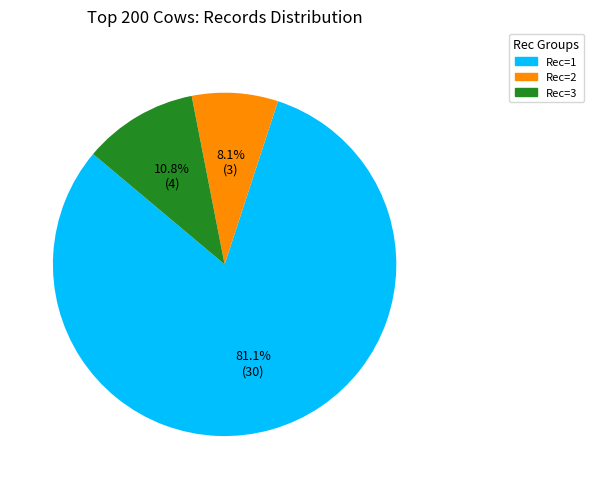

Combined, do Rec=2 and Rec=1 account for over 50%?

Yes